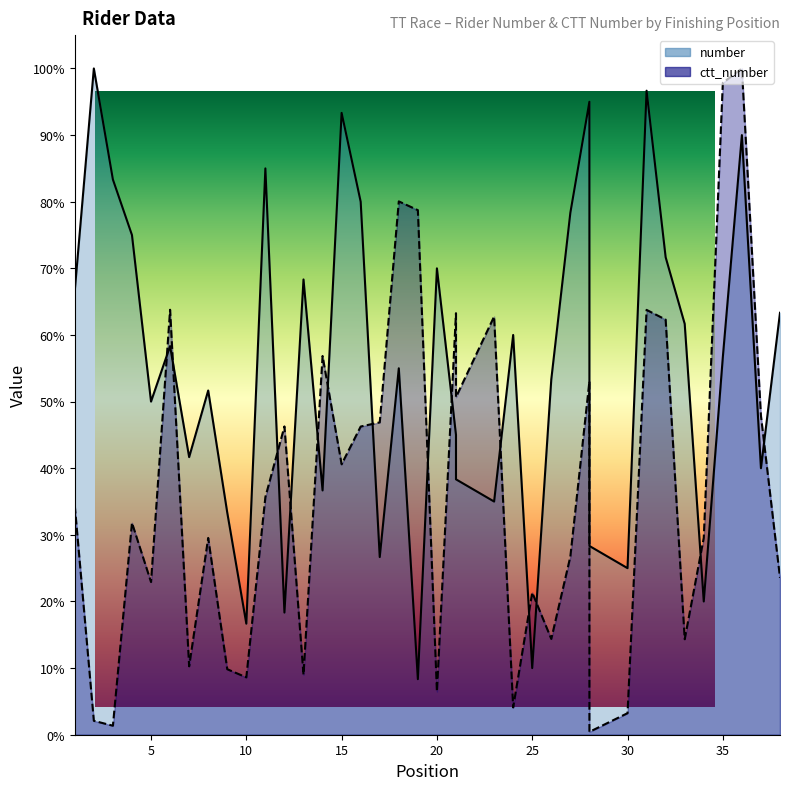

What is the approximate value of ctt_number at 17?

0.5